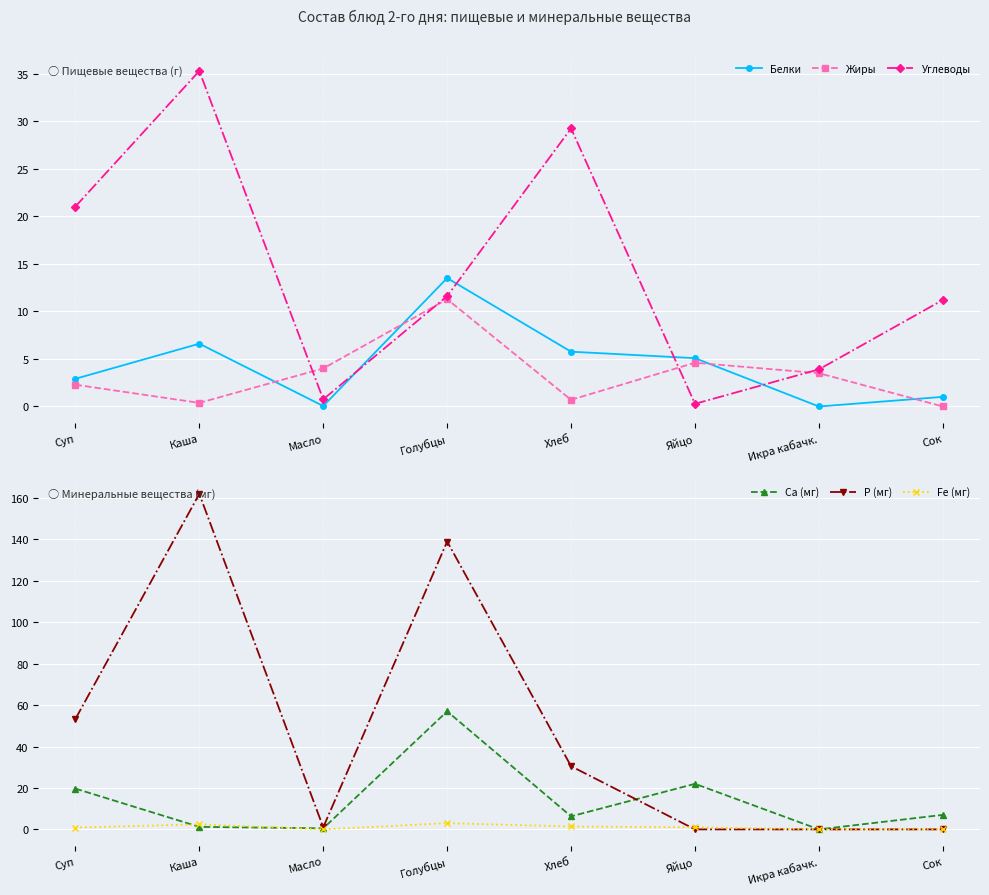

What is the total value across all series at Масло?

6.3